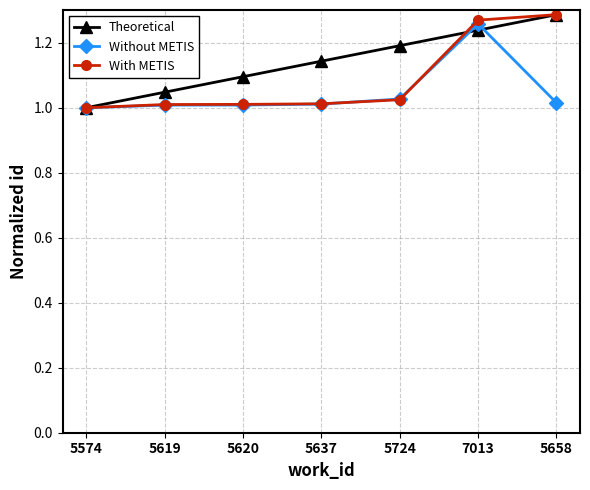

At which category is the sum across all series the highest?

7013